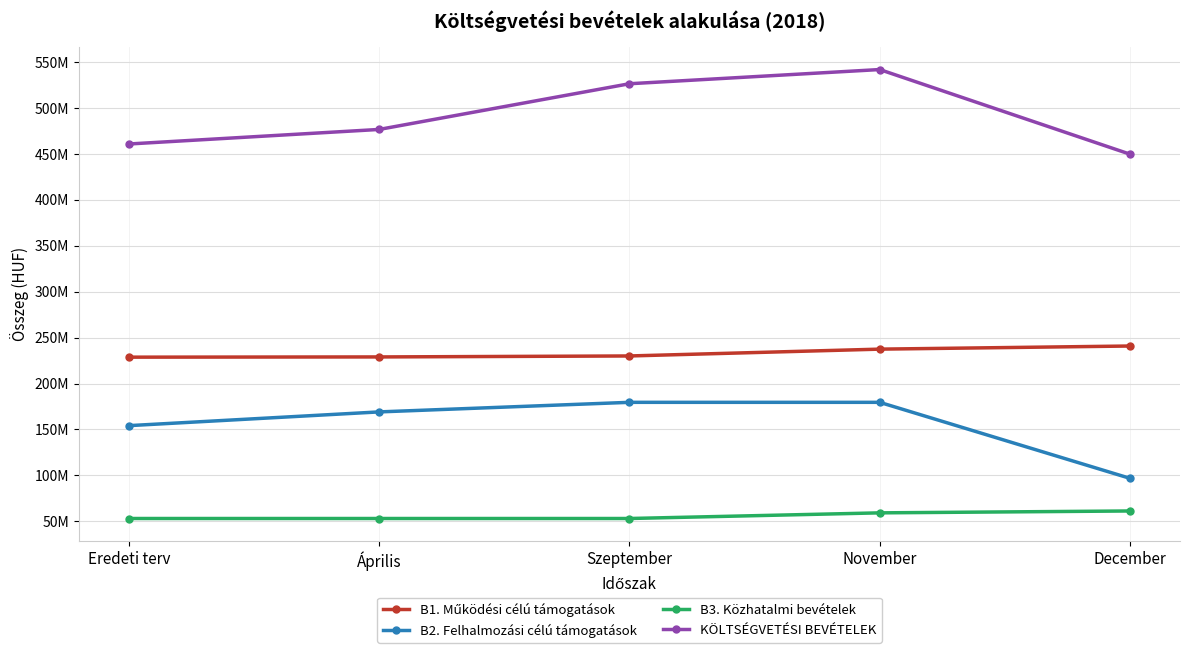

True or false: KÖLTSÉGVETÉSI BEVÉTELEK and B2. Felhalmozási célú támogatások intersect in this chart.

False